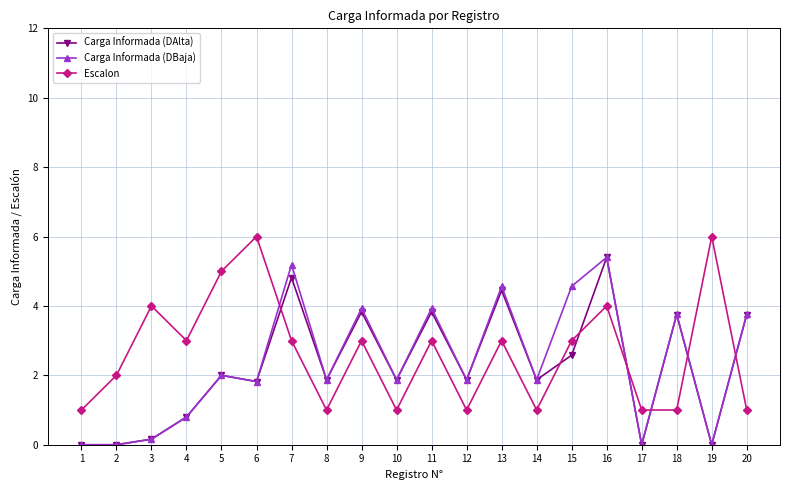

Is it true that Escalon equals 3.0 at 13?

True